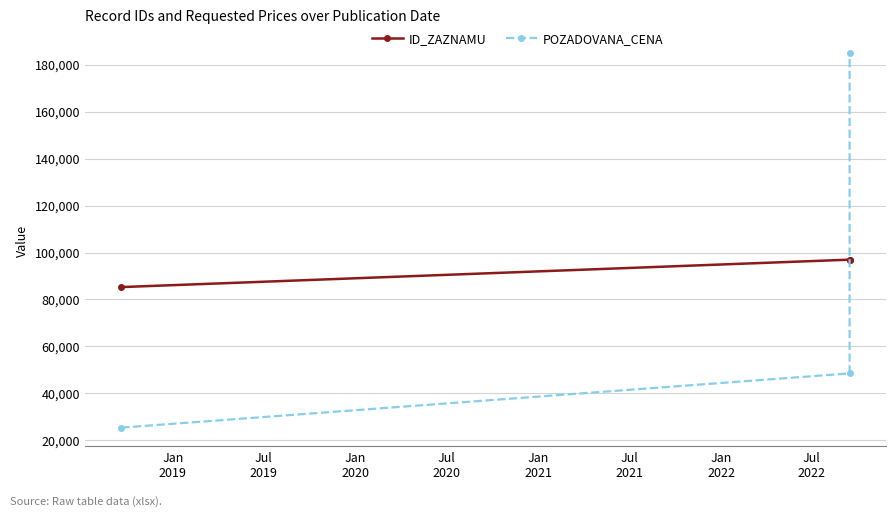

How many series are shown in this chart?

2